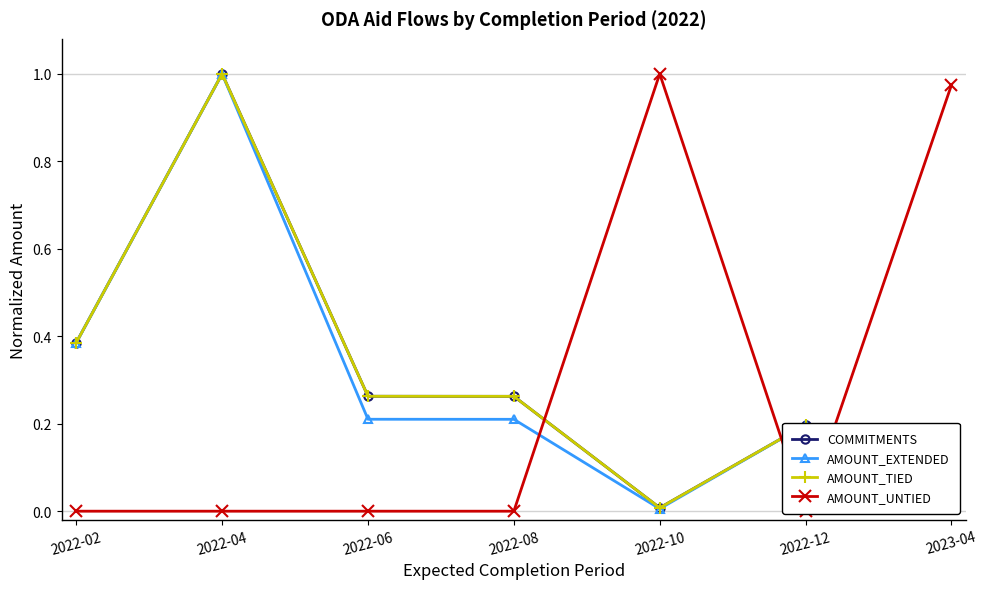

What are all the series names shown in the legend?

COMMITMENTS, AMOUNT_EXTENDED, AMOUNT_TIED, AMOUNT_UNTIED